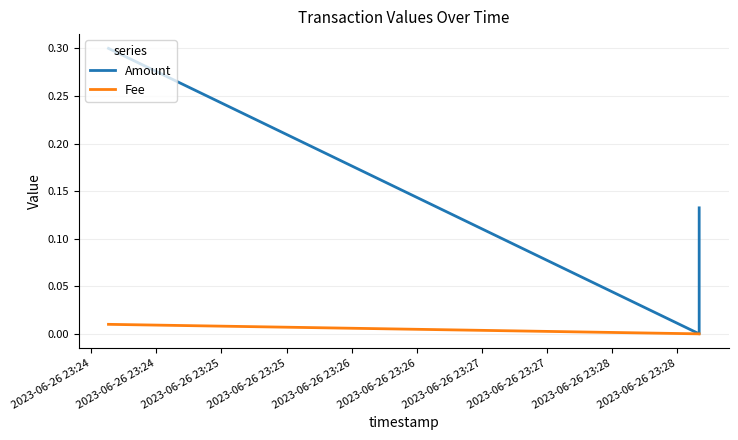

Is it true that Fee equals -0.0 at 2023-06-26 23:25?

False